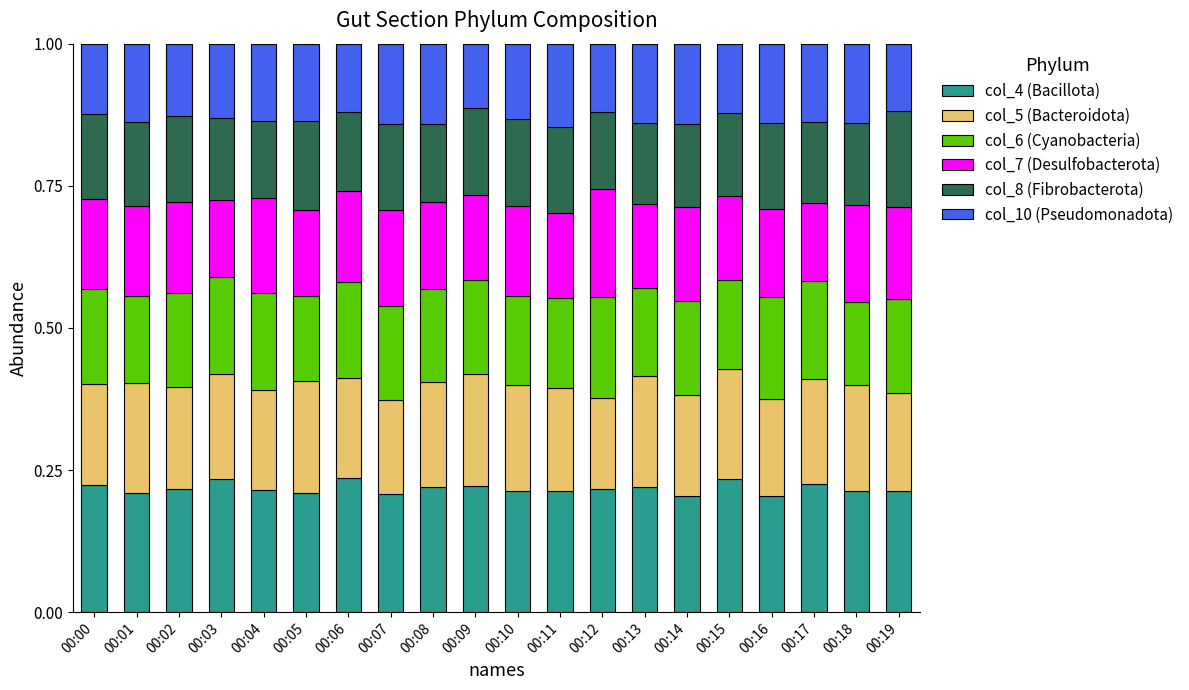

What is the sum of all col_4 (Bacillota) values?

4.4